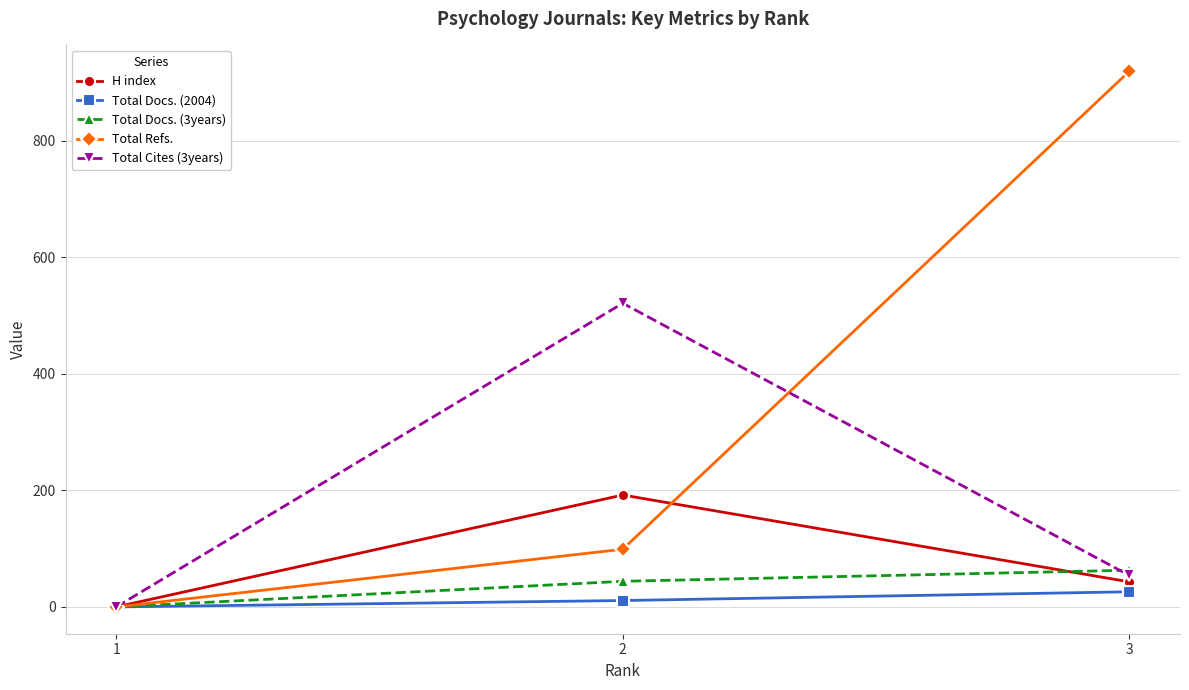

Is it true that Total Refs. equals -353 at 1?

False